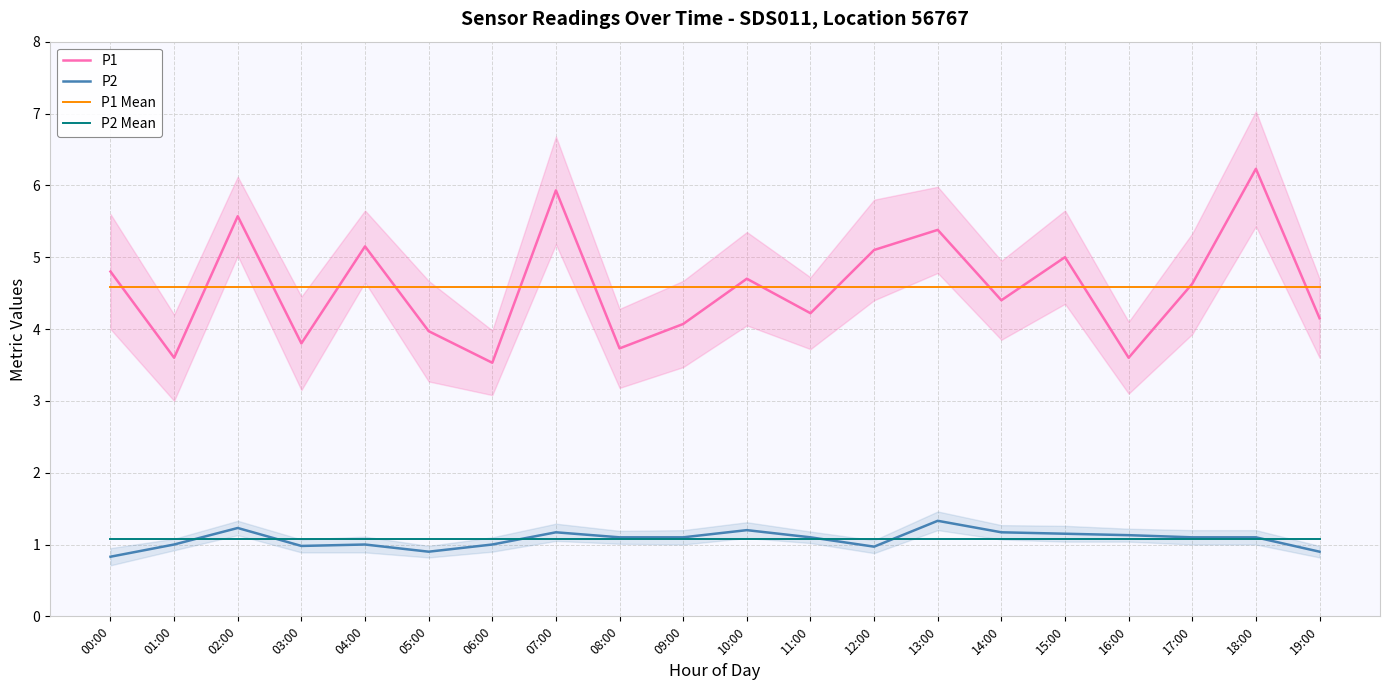

What is the value of the P2 point at the 1st from the left?

0.8